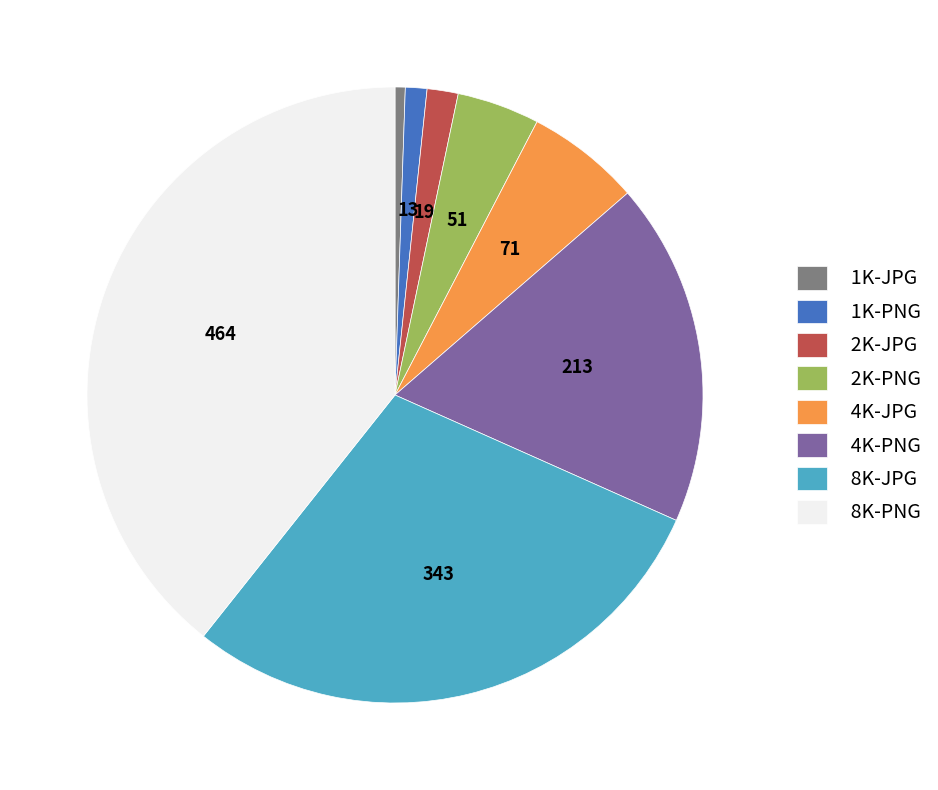

Approximately how many times larger is the value at 2K-PNG compared to 1K-JPG?

8.1